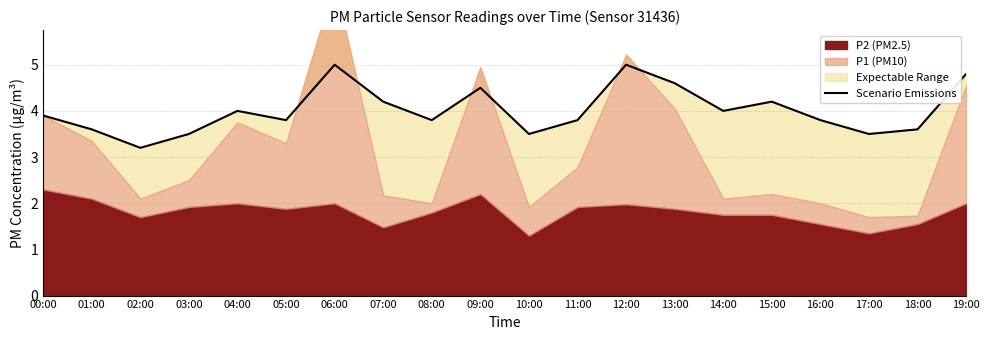

What is the difference between the maximum and minimum values?

1.8